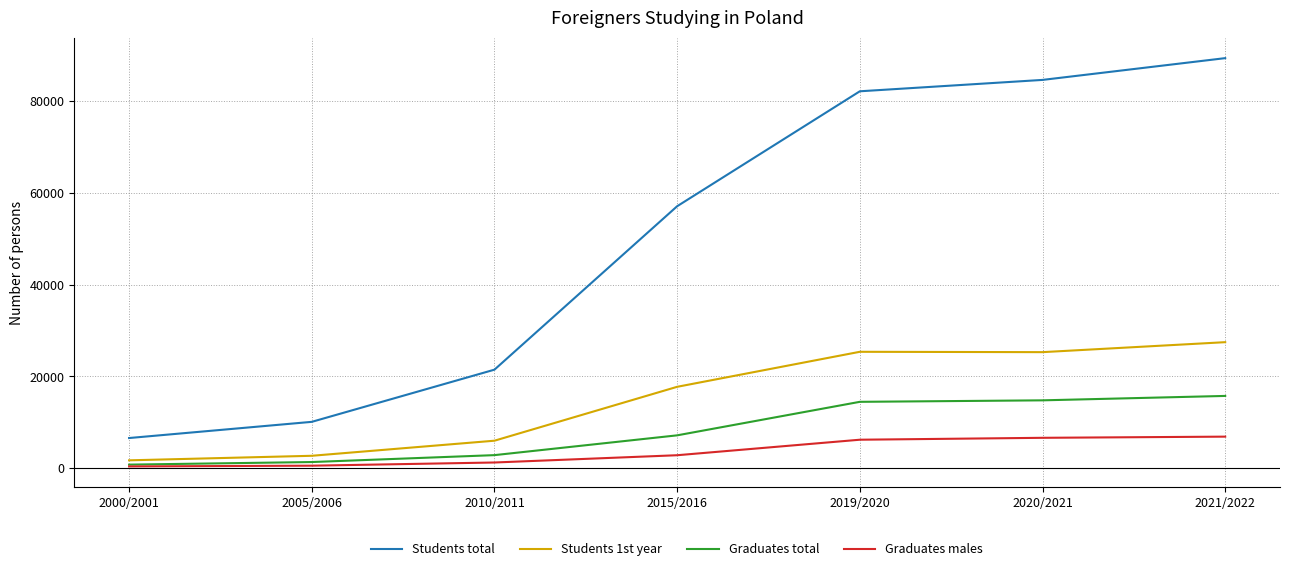

Count the number of categories in the chart.

7